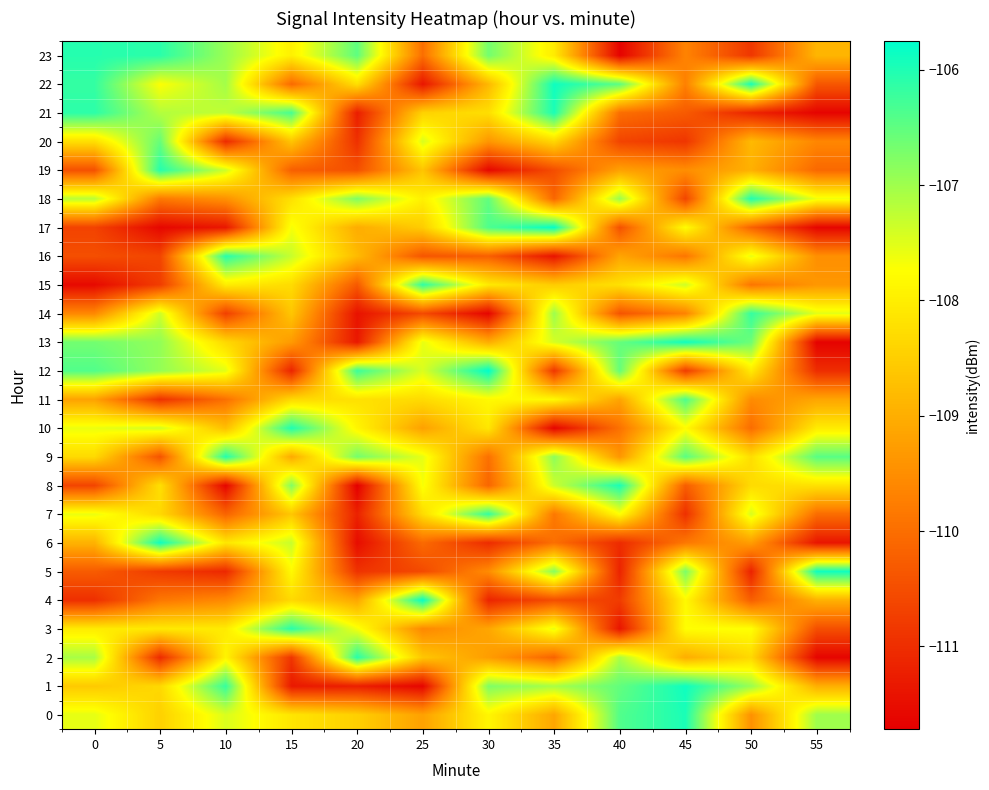

Reading left to right, transcribe all the data shown in this chart.

0: 0=-107.5	5=-108.5	10=-107.5	15=-108.1	20=-108.5	25=-109.2	30=-107.9	35=-109.1	40=-106.4	45=-106.0	50=-109.4	55=-107.0
1: 0=-108.6	5=-108.3	10=-106.2	15=-111.3	20=-111.2	25=-111.6	30=-106.8	35=-107.1	40=-106.5	45=-105.9	50=-107.0	55=-109.0
2: 0=-107.1	5=-111.0	10=-107.9	15=-110.9	20=-106.1	25=-108.6	30=-109.3	35=-110.2	40=-107.1	45=-109.0	50=-108.3	55=-111.6
3: 0=-108.0	5=-108.1	10=-108.0	15=-106.1	20=-107.7	25=-109.6	30=-109.1	35=-107.6	40=-111.4	45=-107.7	50=-107.7	55=-110.5
4: 0=-111.0	5=-109.9	10=-109.6	15=-108.3	20=-109.1	25=-105.8	30=-111.1	35=-110.5	40=-110.8	45=-107.8	50=-110.2	55=-108.9
5: 0=-110.3	5=-110.8	10=-111.1	15=-107.8	20=-110.9	25=-110.6	30=-109.5	35=-106.8	40=-111.2	45=-106.7	50=-111.2	55=-105.9
6: 0=-108.9	5=-105.9	10=-108.1	15=-107.3	20=-111.5	25=-110.0	30=-111.0	35=-110.0	40=-111.0	45=-109.8	50=-109.3	55=-111.4
7: 0=-107.6	5=-108.3	10=-110.2	15=-108.6	20=-111.2	25=-108.3	30=-106.2	35=-109.8	40=-107.7	45=-111.0	50=-107.4	55=-110.0
8: 0=-110.6	5=-108.2	10=-111.6	15=-106.8	20=-111.7	25=-107.7	30=-110.1	35=-107.3	40=-106.0	45=-110.3	50=-108.3	55=-108.2
9: 0=-108.3	5=-110.4	10=-106.0	15=-109.1	20=-106.7	25=-107.5	30=-110.0	35=-106.9	40=-109.4	45=-106.5	50=-108.3	55=-106.5
10: 0=-107.6	5=-107.4	10=-108.7	15=-106.0	20=-107.9	25=-109.2	30=-108.1	35=-111.6	40=-109.9	45=-107.8	50=-110.0	55=-108.0
11: 0=-109.2	5=-110.9	10=-110.0	15=-108.3	20=-108.2	25=-108.3	30=-107.8	35=-107.8	40=-109.2	45=-106.4	50=-109.5	55=-109.1
12: 0=-106.4	5=-106.9	10=-107.5	15=-111.1	20=-106.2	25=-107.5	30=-105.8	35=-110.8	40=-106.5	45=-110.8	50=-108.1	55=-111.0
13: 0=-106.7	5=-106.9	10=-108.3	15=-109.3	20=-111.3	25=-107.6	30=-109.0	35=-107.4	40=-106.5	45=-105.9	50=-106.6	55=-111.7
14: 0=-109.6	5=-107.4	10=-110.7	15=-108.6	20=-111.4	25=-110.5	30=-111.6	35=-107.0	40=-110.4	45=-109.7	50=-106.2	55=-107.5
15: 0=-111.6	5=-110.8	10=-108.0	15=-108.3	20=-110.3	25=-106.1	30=-108.1	35=-108.5	40=-108.2	45=-107.4	50=-109.9	55=-109.4
16: 0=-110.5	5=-110.6	10=-106.1	15=-107.3	20=-108.8	25=-110.4	30=-110.2	35=-111.4	40=-109.1	45=-109.9	50=-107.6	55=-109.5
17: 0=-110.7	5=-111.6	10=-111.3	15=-107.7	20=-109.0	25=-108.5	30=-106.4	35=-105.8	40=-110.4	45=-107.8	50=-110.2	55=-111.6
18: 0=-107.2	5=-109.8	10=-109.4	15=-108.2	20=-106.8	25=-108.0	30=-106.5	35=-110.1	40=-107.0	45=-110.6	50=-106.0	55=-107.6
19: 0=-110.5	5=-106.1	10=-107.4	15=-110.2	20=-110.5	25=-108.6	30=-111.6	35=-110.5	40=-109.2	45=-109.5	50=-109.0	55=-110.1
20: 0=-108.2	5=-106.6	10=-111.0	15=-108.6	20=-111.0	25=-107.4	30=-109.4	35=-108.4	40=-110.6	45=-110.9	50=-108.8	55=-109.6
21: 0=-106.1	5=-107.2	10=-107.3	15=-106.3	20=-111.2	25=-108.4	30=-108.2	35=-106.0	40=-110.0	45=-110.3	50=-111.1	55=-111.6
22: 0=-106.2	5=-107.7	10=-107.0	15=-110.1	20=-108.2	25=-111.4	30=-108.8	35=-105.9	40=-106.5	45=-109.7	50=-106.0	55=-110.4
23: 0=-106.1	5=-106.1	10=-107.0	15=-108.0	20=-106.5	25=-110.0	30=-106.7	35=-108.0	40=-111.7	45=-109.7	50=-110.9	55=-108.9